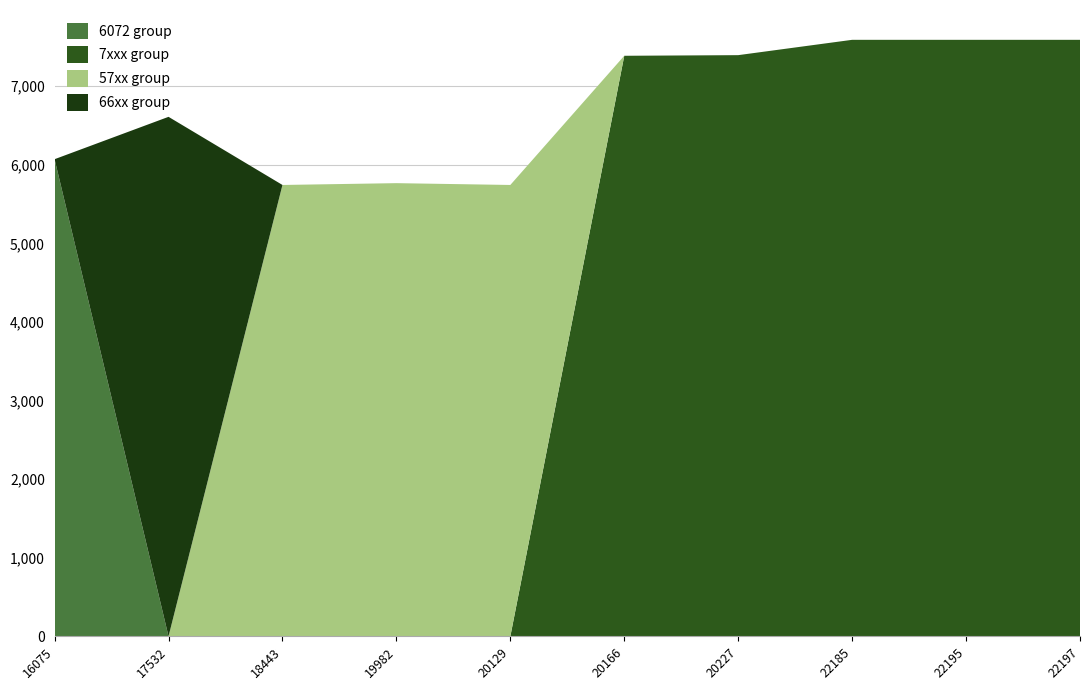

Reading left to right, list all the values displayed in this chart.

work_id: 16075=6072	17532=6611	18443=5744	19982=5767	20129=5744	20166=7388	20227=7396	22185=7591	22195=7591	22197=7591
id: 16075=16075	17532=17532	18443=18443	19982=19982	20129=20129	20166=20166	20227=20227	22185=22185	22195=22195	22197=22197